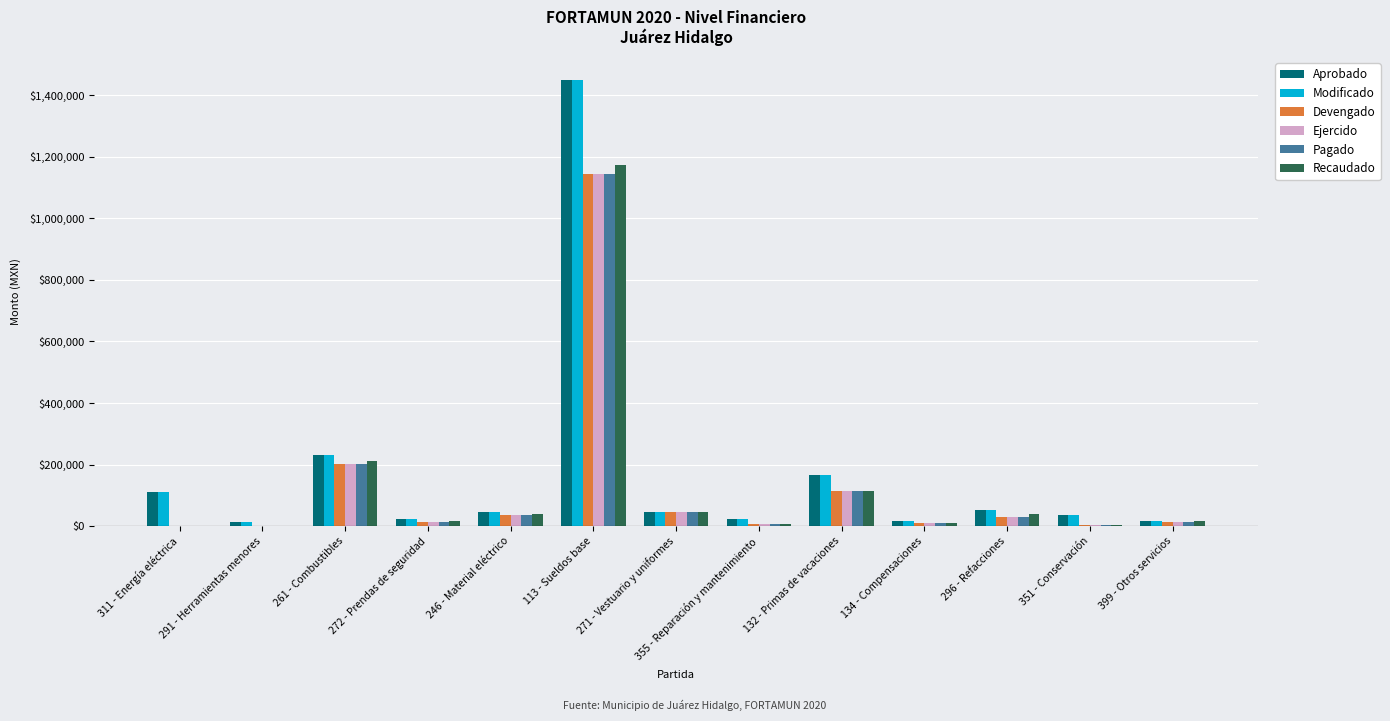

What is the greatest value displayed?

1451104.0